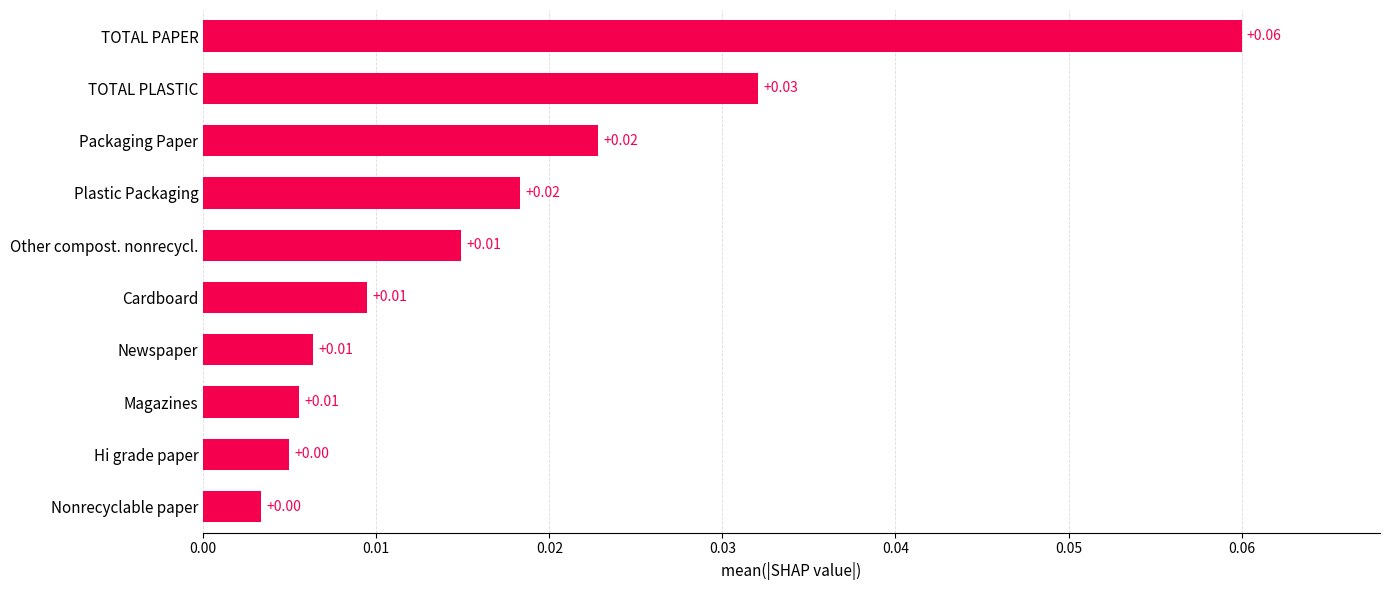

Which label corresponds to the largest value in the chart?

TOTAL PAPER